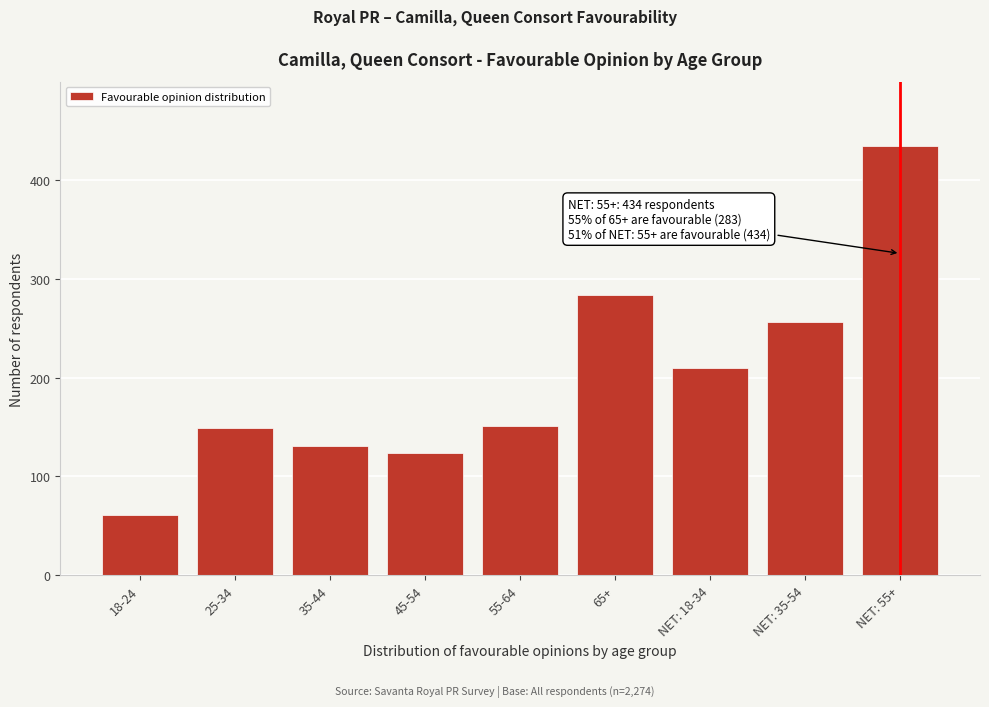

Reading right to left, what are all the values shown in this chart?

434	256	210	283	151	124	131	149	61